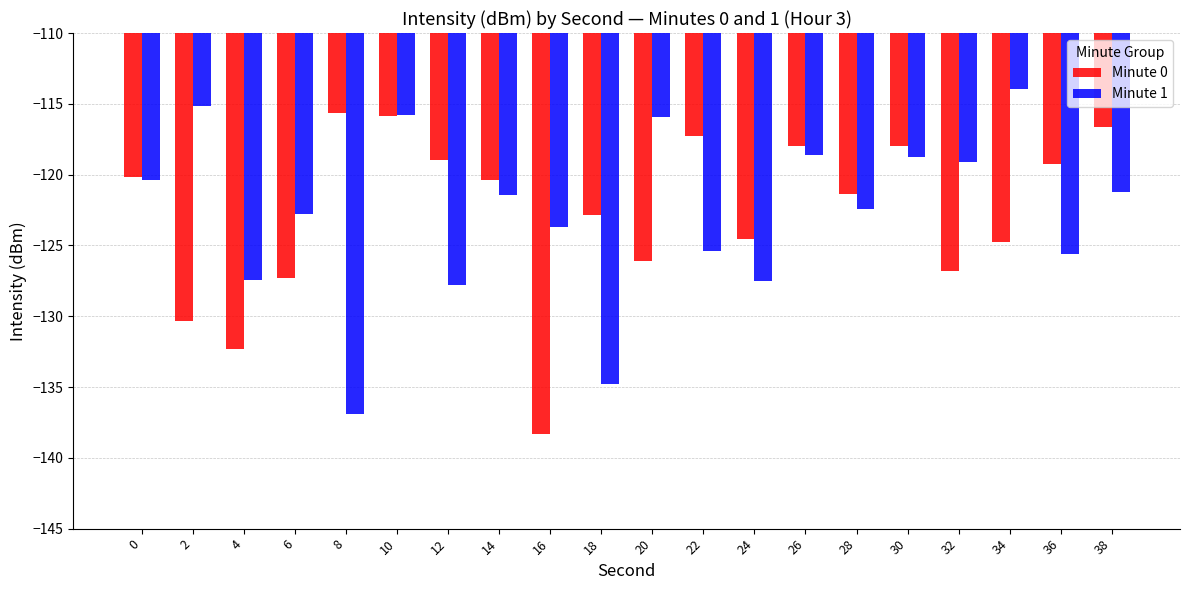

Is the value of Minute 1 at 2 greater than the value of Minute 0 at 26?

Yes